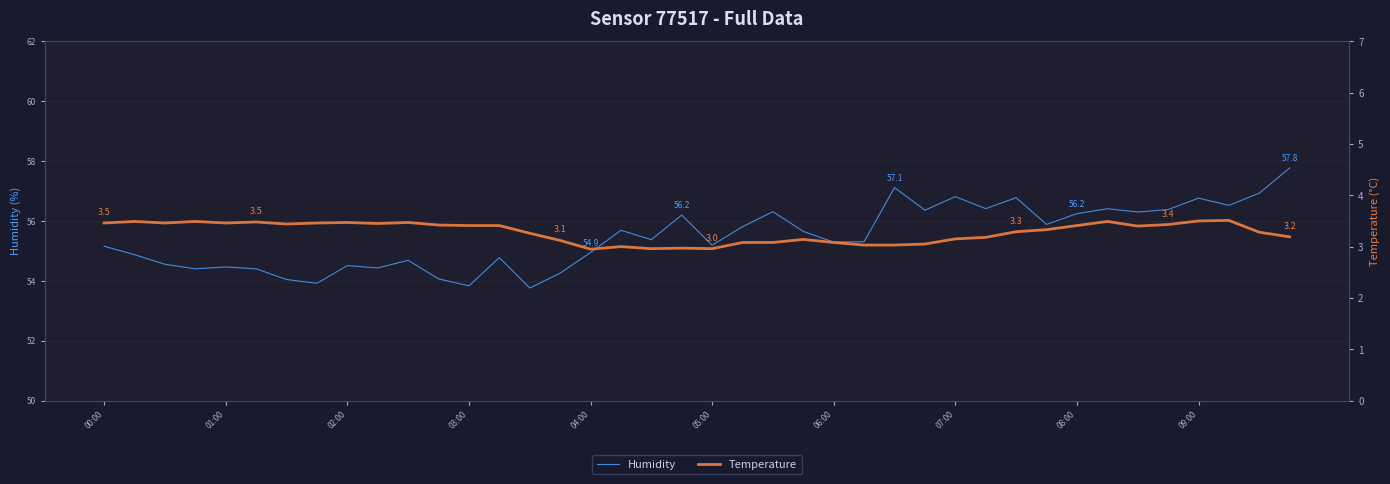

True or false: Humidity and Temperature intersect in this chart.

False